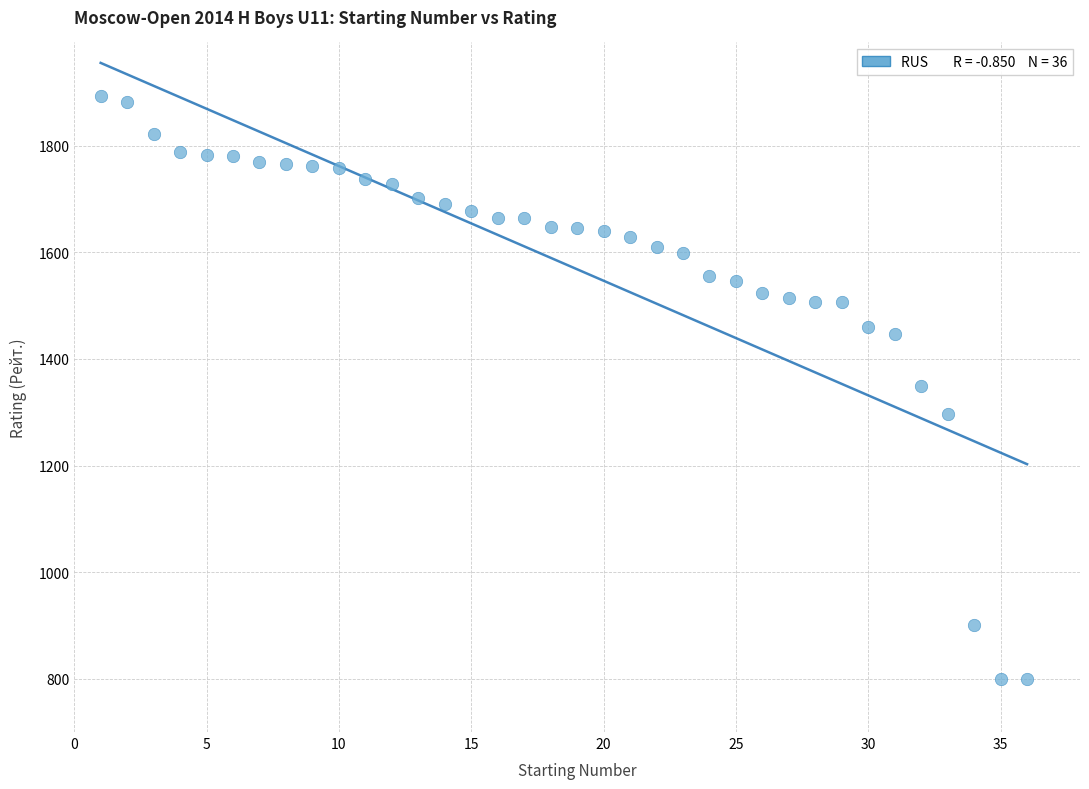

What is the range of Y values (max minus min)?

1094